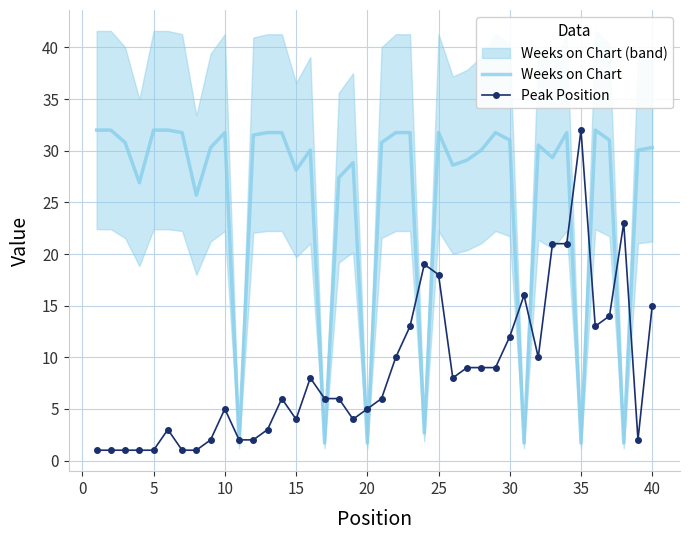

How many data points does each series have?

40